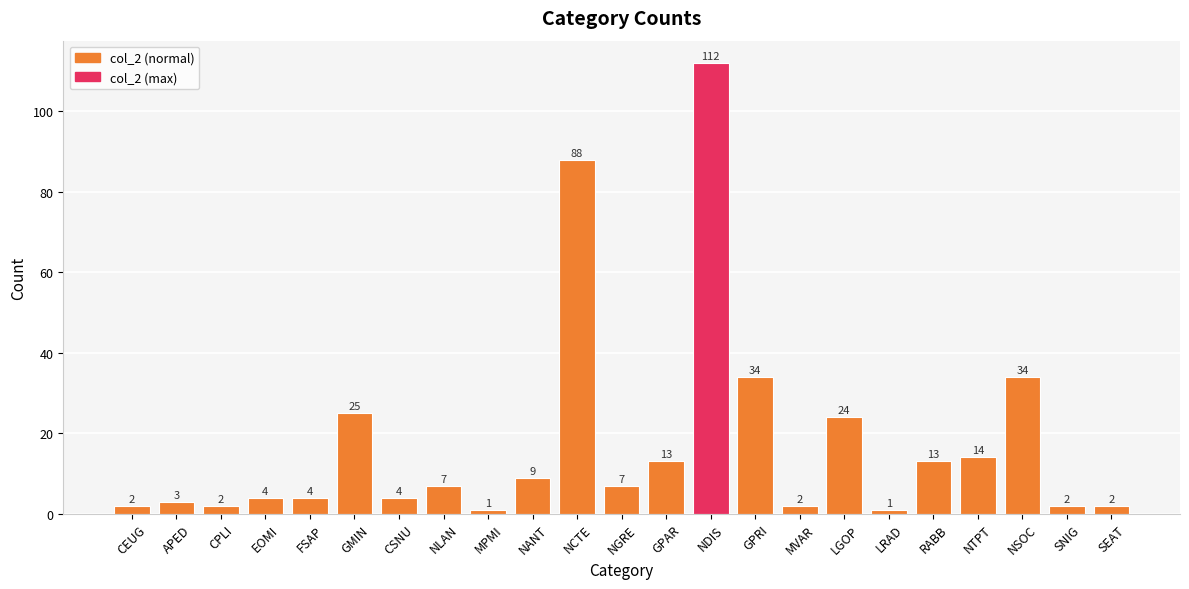

Are the bars horizontal?

No